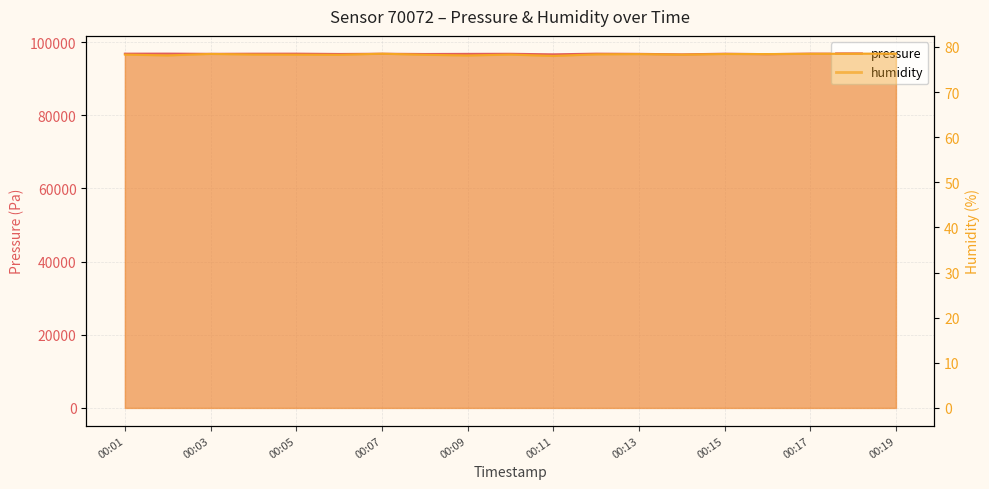

What is the minimum value for humidity?

78.0